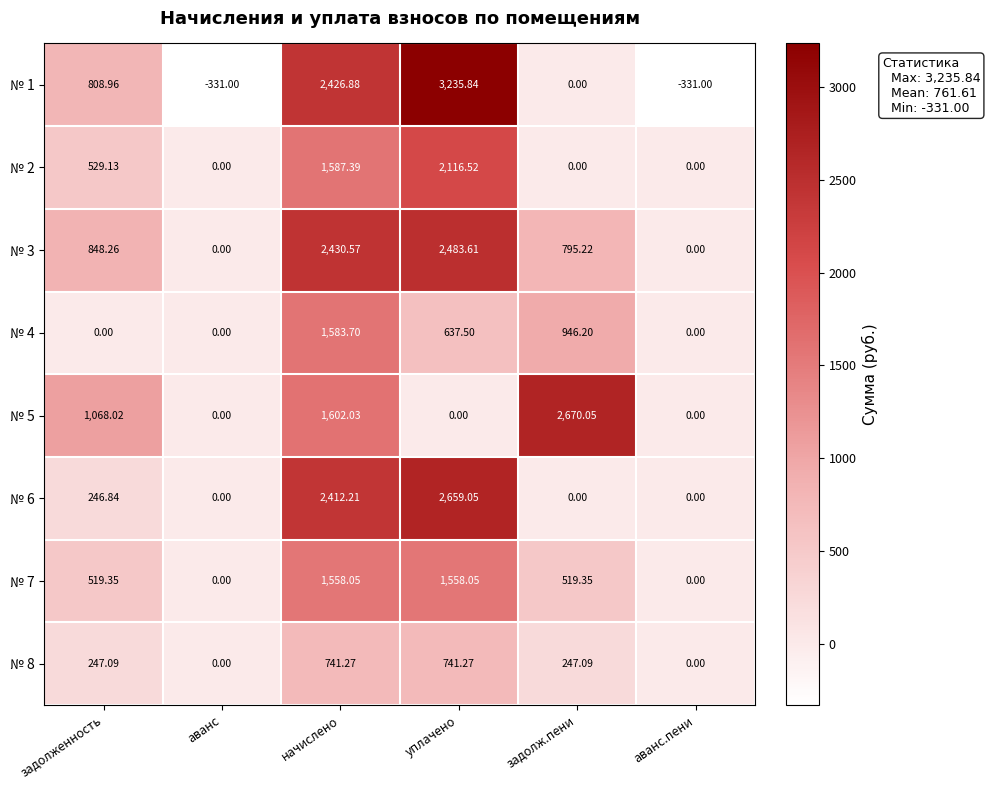

At уплачено, list the series in order from largest to smallest.

№ 1, № 6, № 3, № 2, № 7, № 8, № 4, № 5